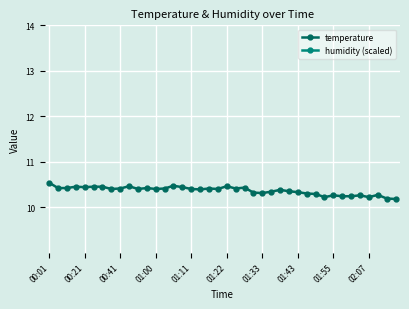

What is the average value of the humidity (scaled) series?

6.1